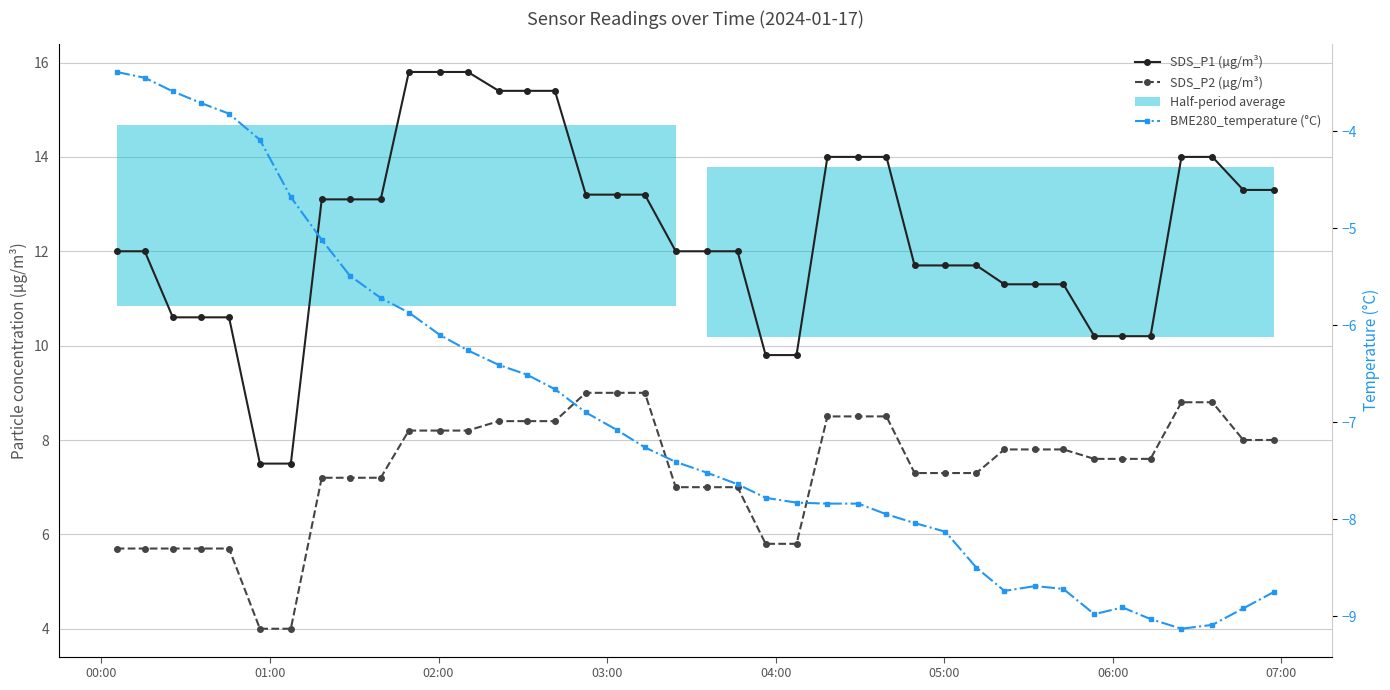

List the series in order of their overall mean, highest first.

SDS_P1 (µg/m³), SDS_P2 (µg/m³), BME280_temperature (°C)